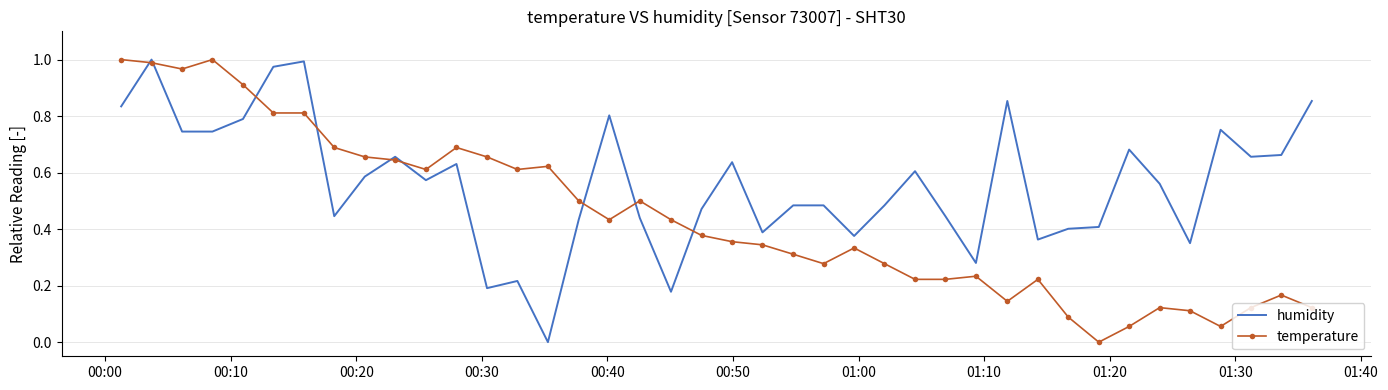

List the series in order of their overall mean, lowest first.

temperature, humidity